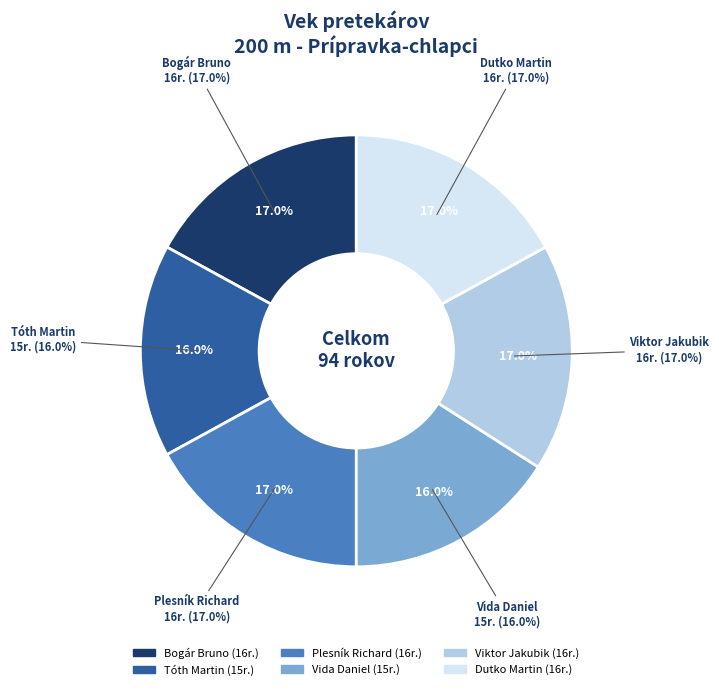

Combined, what portion of the pie is Tóth Martin and Viktor Jakubik?

33.0%